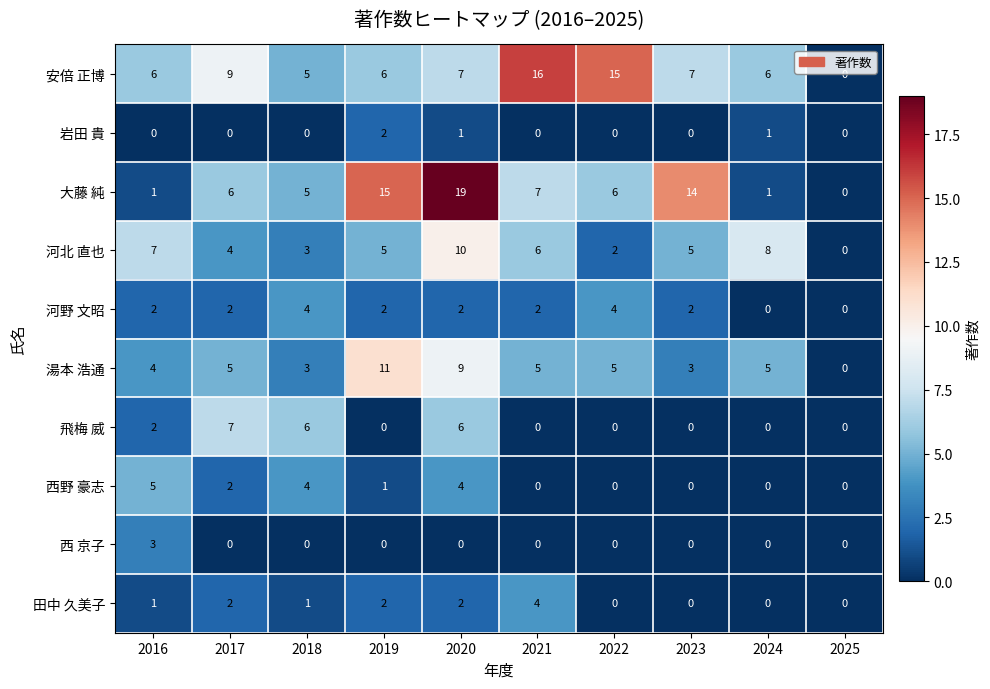

What is the maximum value for 湯本 浩通?

11